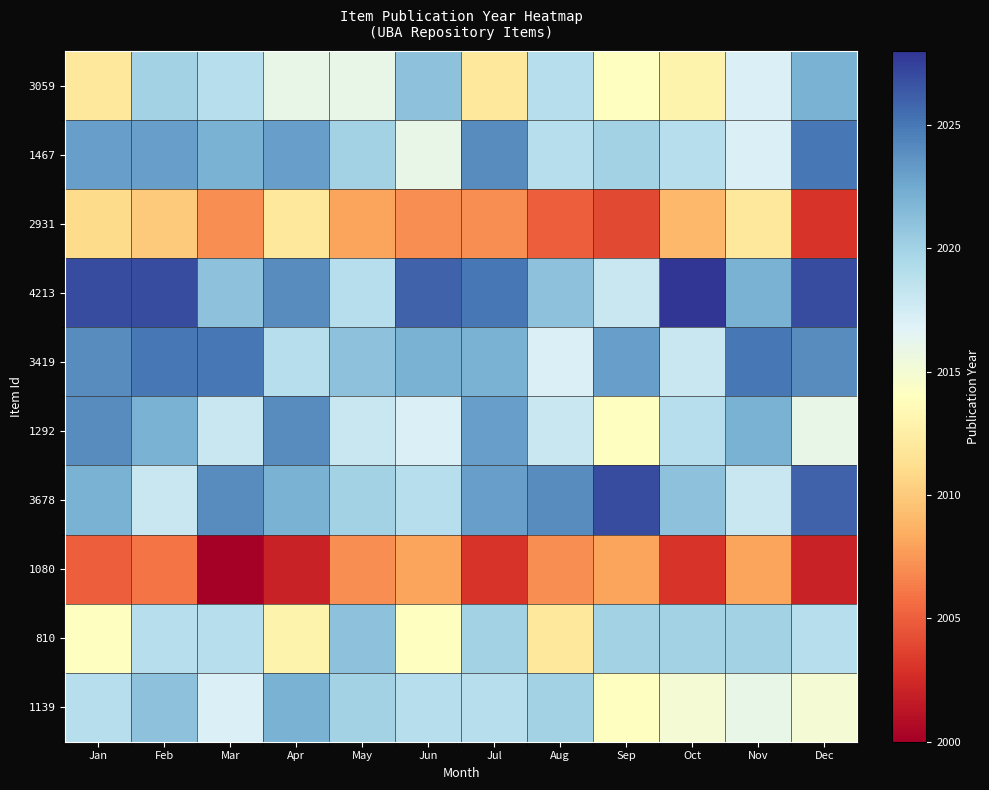

At which category does the chart reach its peak across all series?

Oct